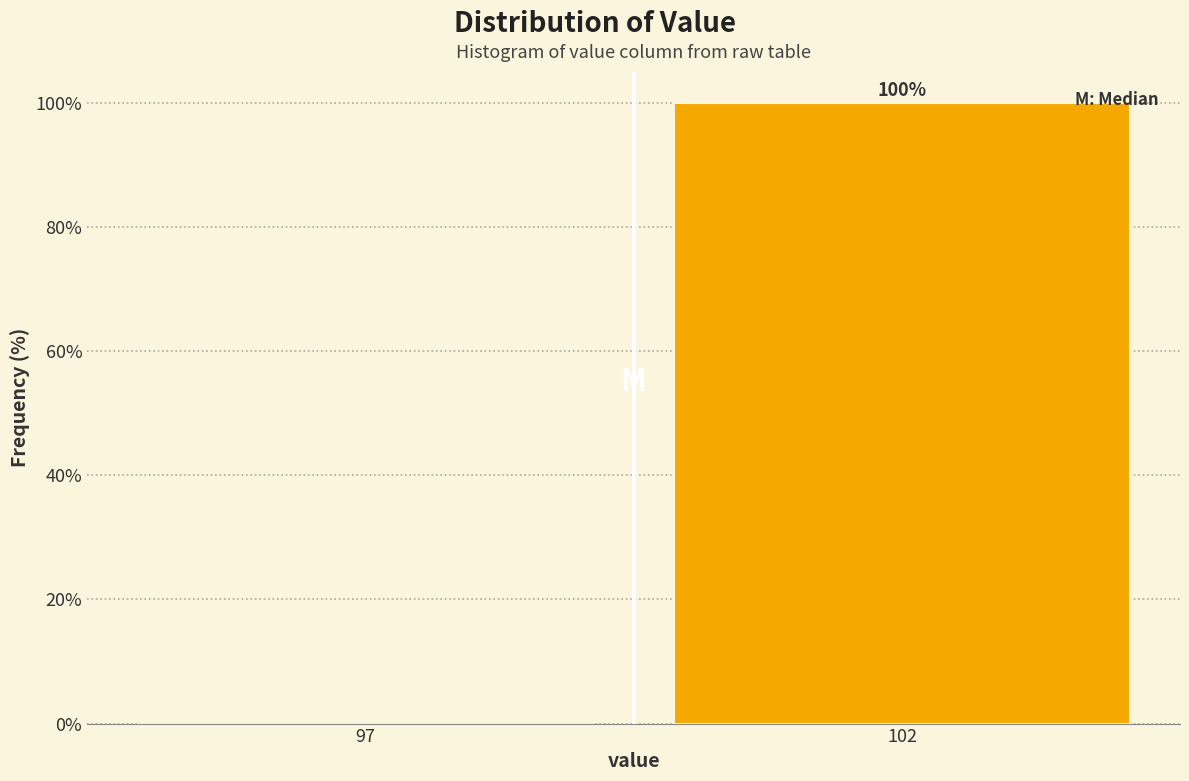

Reading right to left, what are all the values shown in this chart?

102=100	97=0